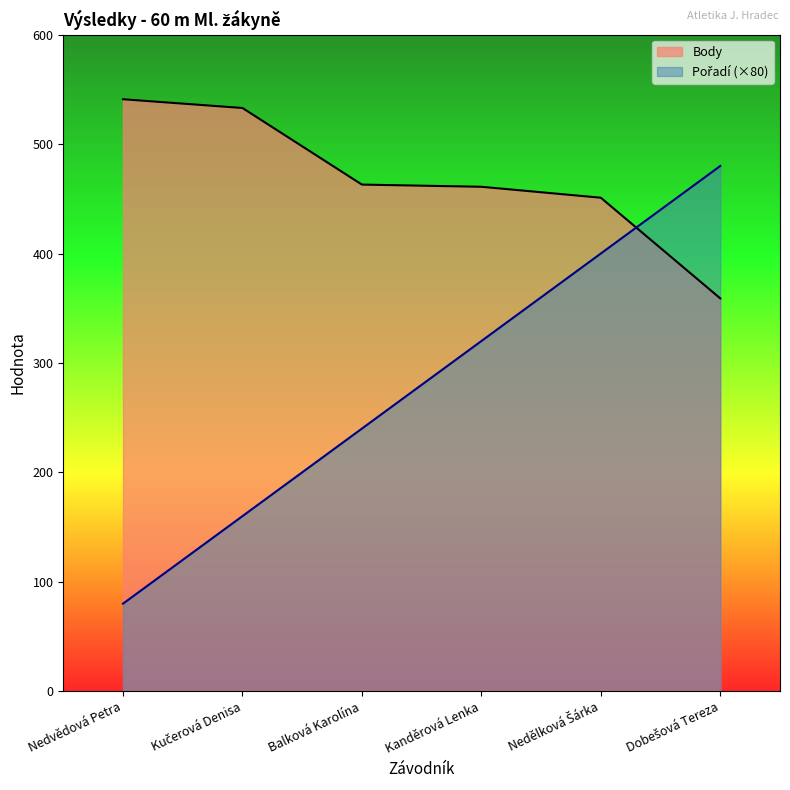

What position from the right is Dobešová Tereza?

1